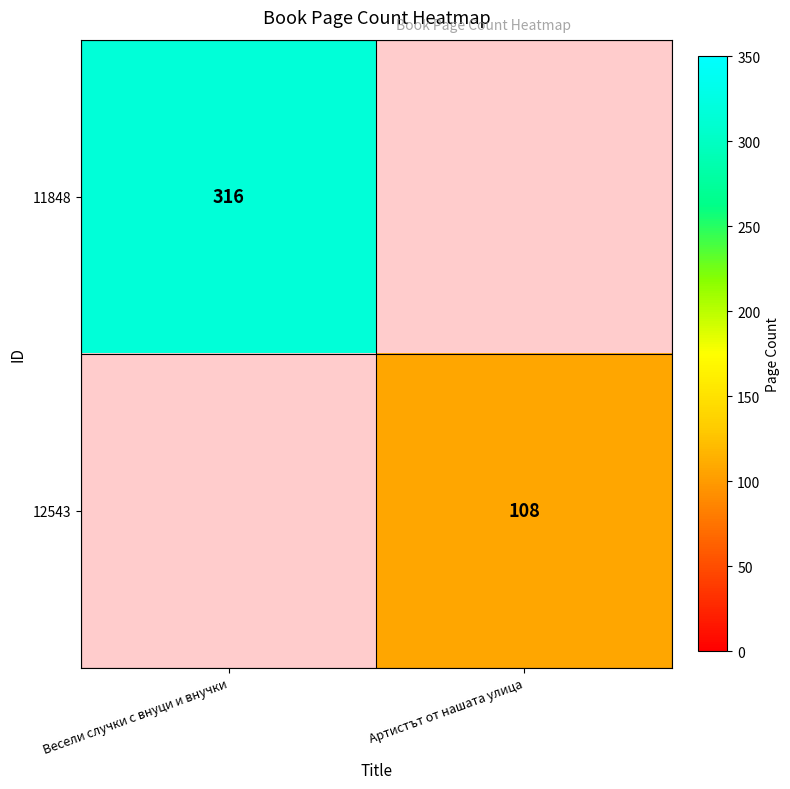

How many categories are shown in the chart?

2